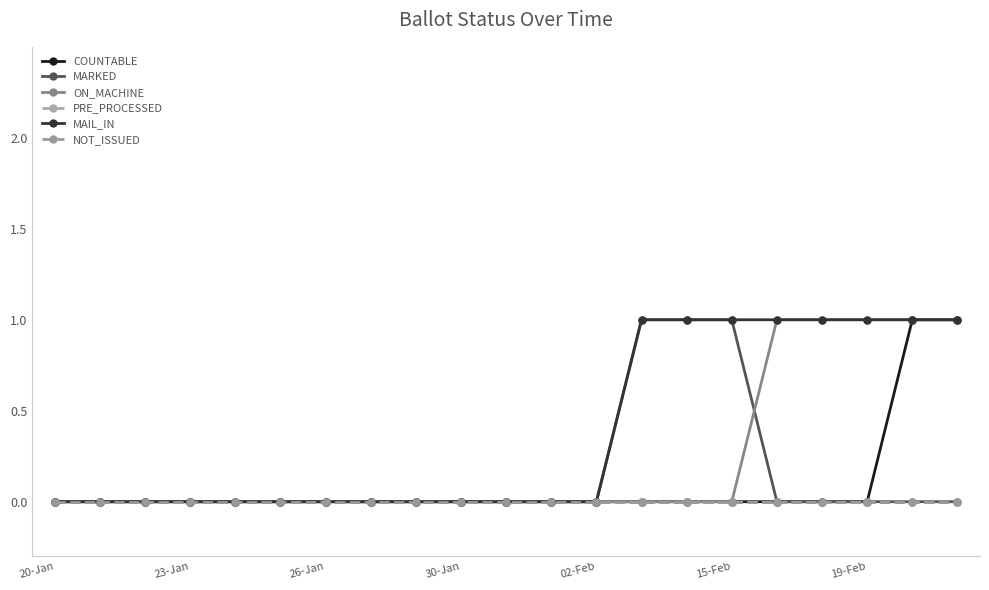

Reading right to left, extract all data points from this chart.

COUNTABLE: 1	1	0	0	0	0	0	0	0	0	0	0	0	0	0	0	0	0	0	0	0
MARKED: 0	0	0	0	0	1	1	1	0	0	0	0	0	0	0	0	0	0	0	0	0
ON_MACHINE: 1	1	1	1	1	0	0	0	0	0	0	0	0	0	0	0	0	0	0	0	0
PRE_PROCESSED: 0	0	0	0	0	0	0	0	0	0	0	0	0	0	0	0	0	0	0	0	0
MAIL_IN: 1	1	1	1	1	1	1	1	0	0	0	0	0	0	0	0	0	0	0	0	0
NOT_ISSUED: 0	0	0	0	0	0	0	0	0	0	0	0	0	0	0	0	0	0	0	0	0